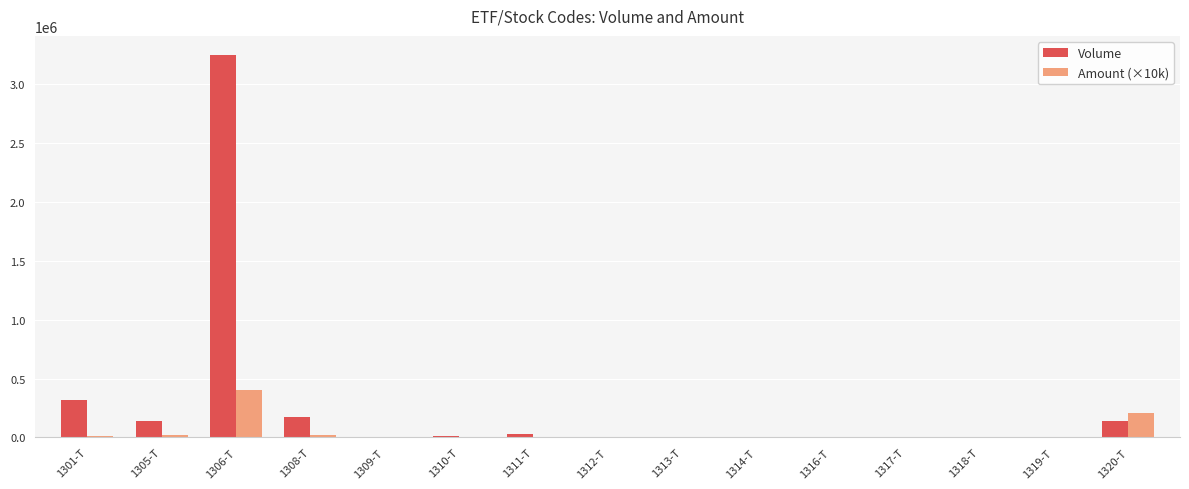

Which series has the largest total across all categories?

Volume